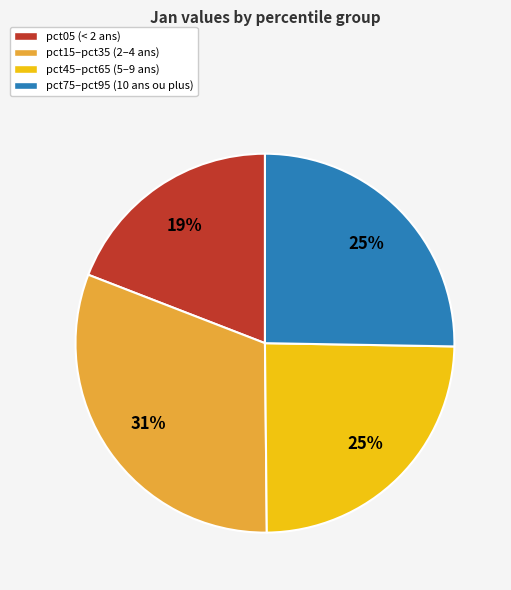

Is there a majority slice in this chart?

No